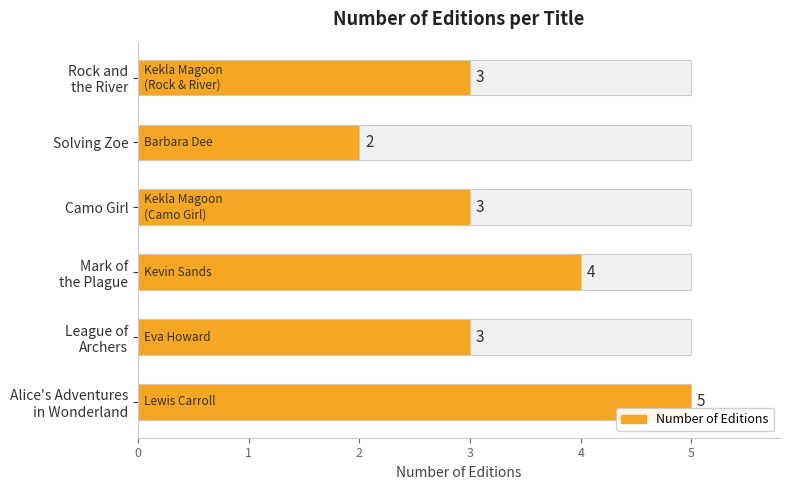

Does the chart contain stacked bars?

No